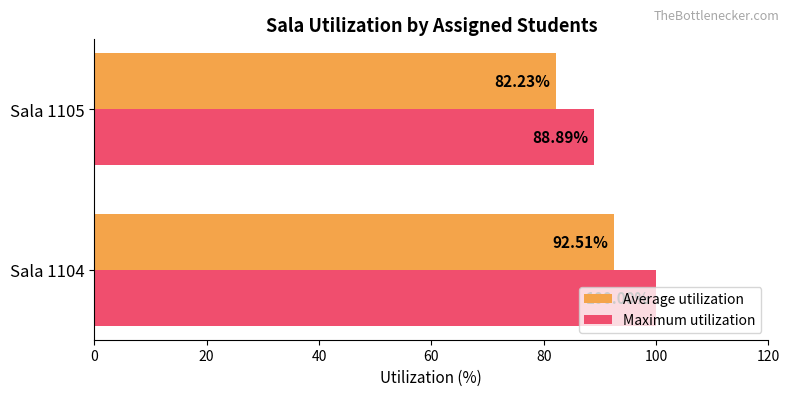

Which series has the largest range (max minus min)?

Maximum utilization